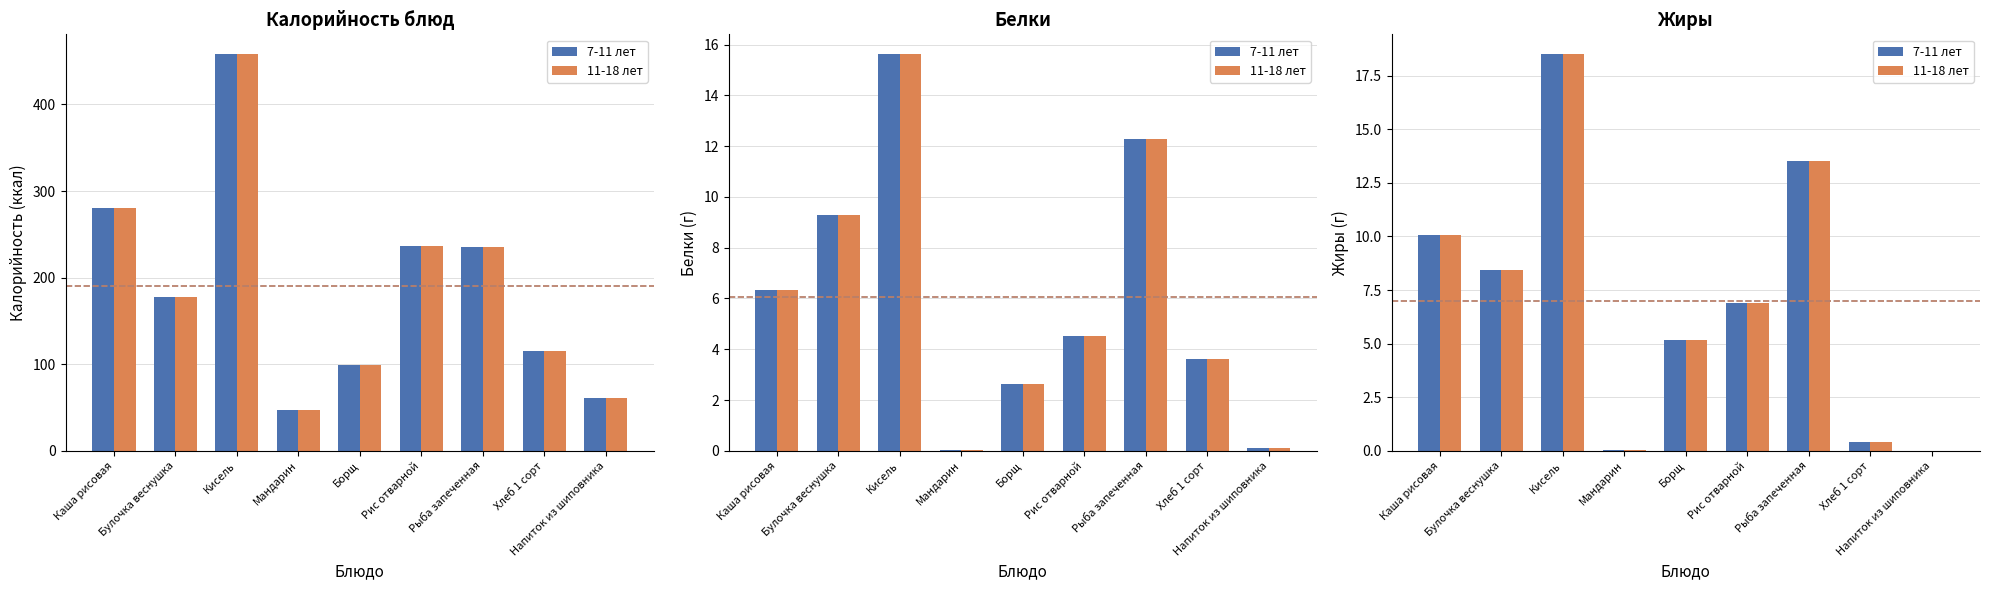

What is the label of the 3rd bar from the left?

Кисель